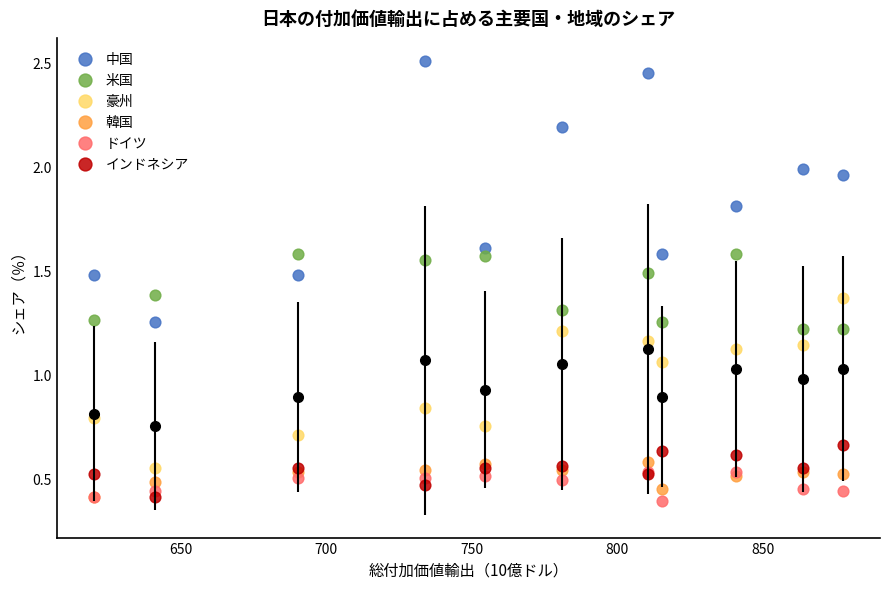

Which series has the largest Y range (max minus min)?

中国